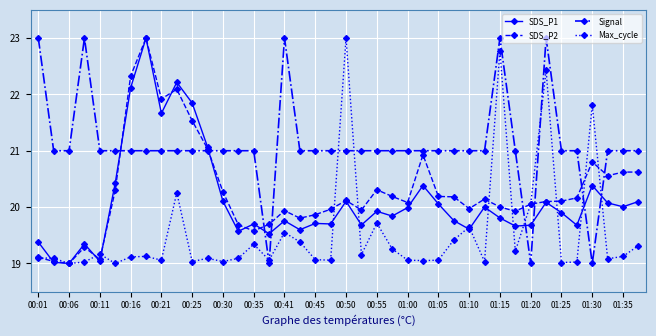

Which series has the largest total across all categories?

Signal